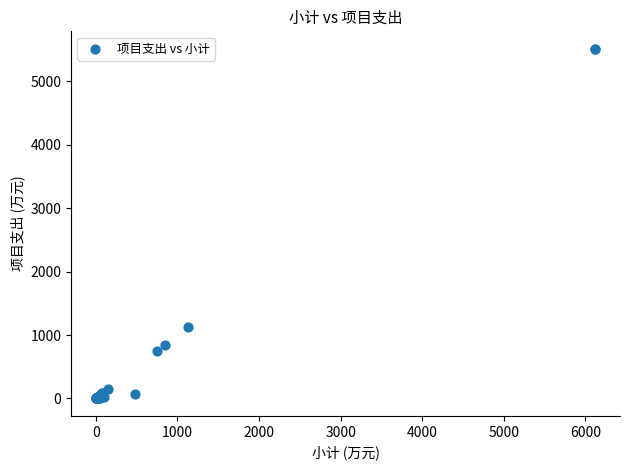

What Y value in the scatter plot is closest to 2756?

1127.9